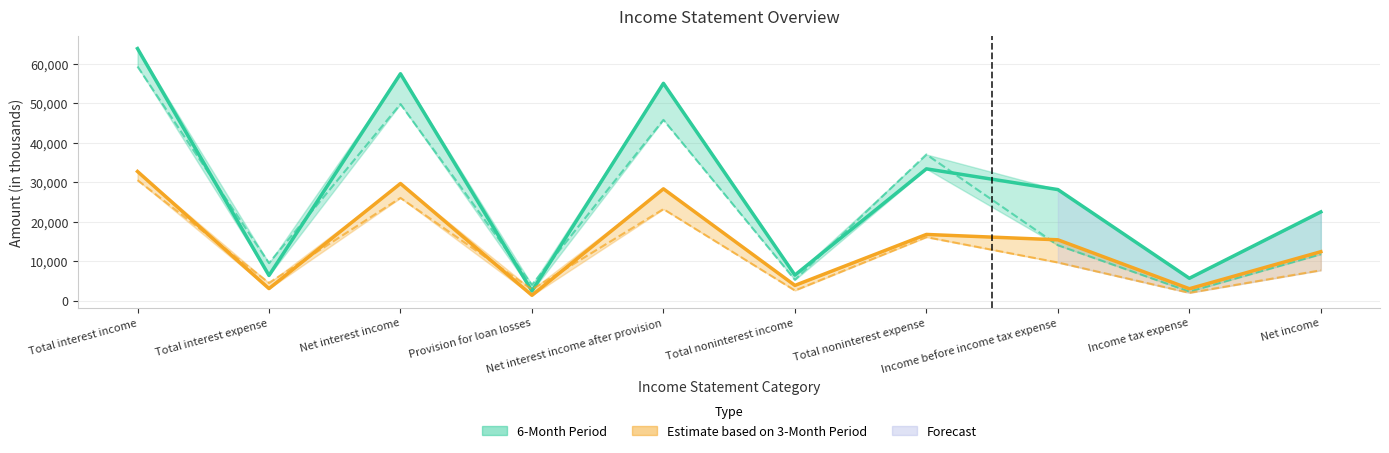

True or false: Jun. 30, 2020 (6M) has more than 2 interior local peaks.

True